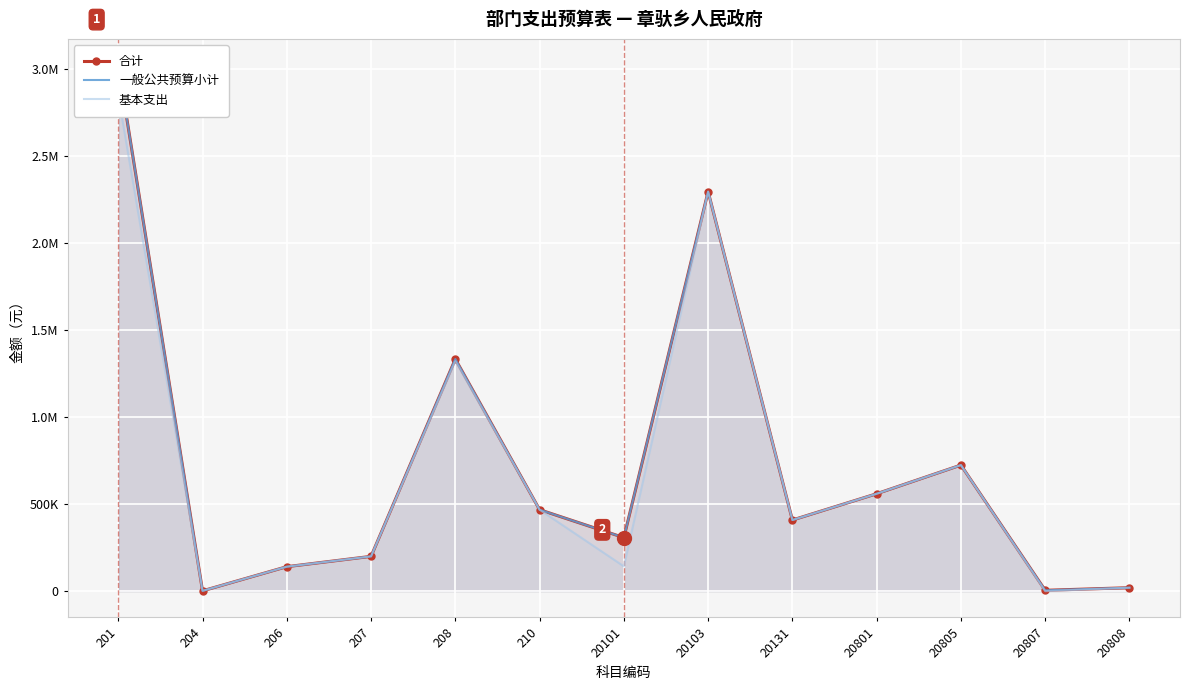

Rank the series by their maximum value, from lowest to highest.

基本支出, 合计, 一般公共预算小计